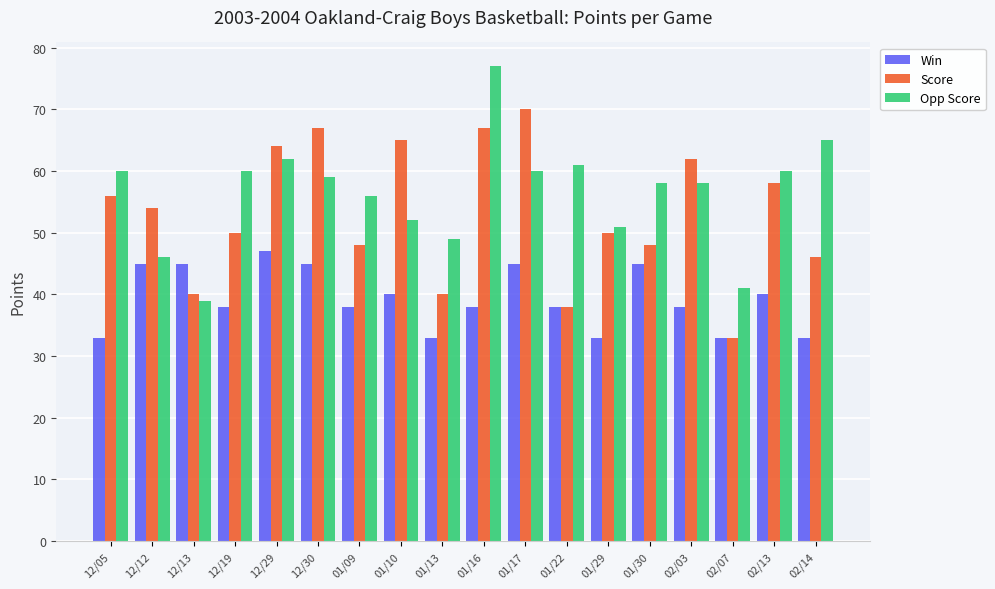

The value of Score at 01/29 is 72. True or false?

False